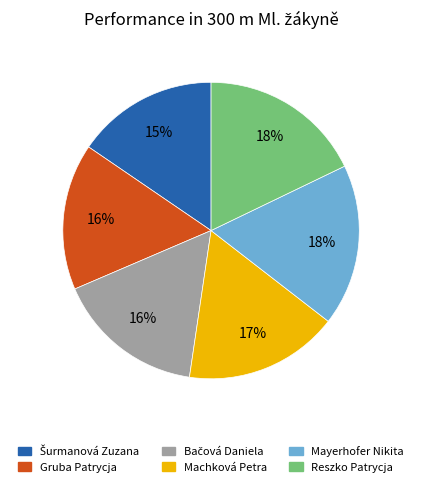

Is Machková Petra the majority of the pie?

No